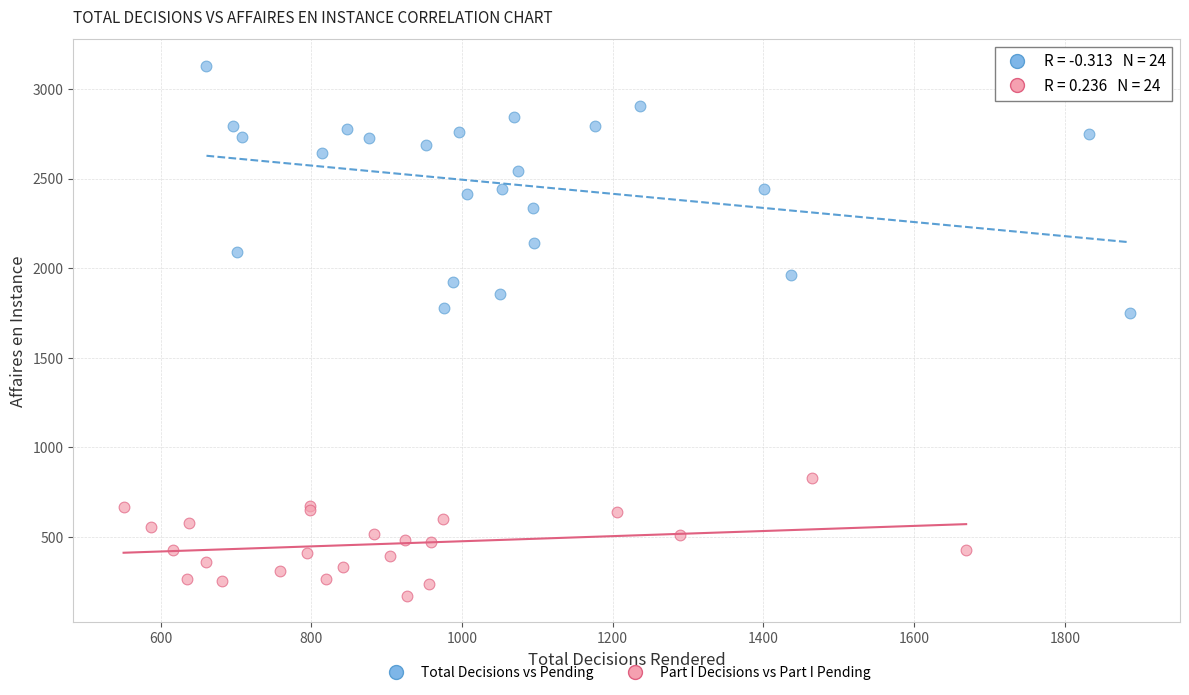

Which series has the largest Y range (max minus min)?

Total Decisions vs Pending